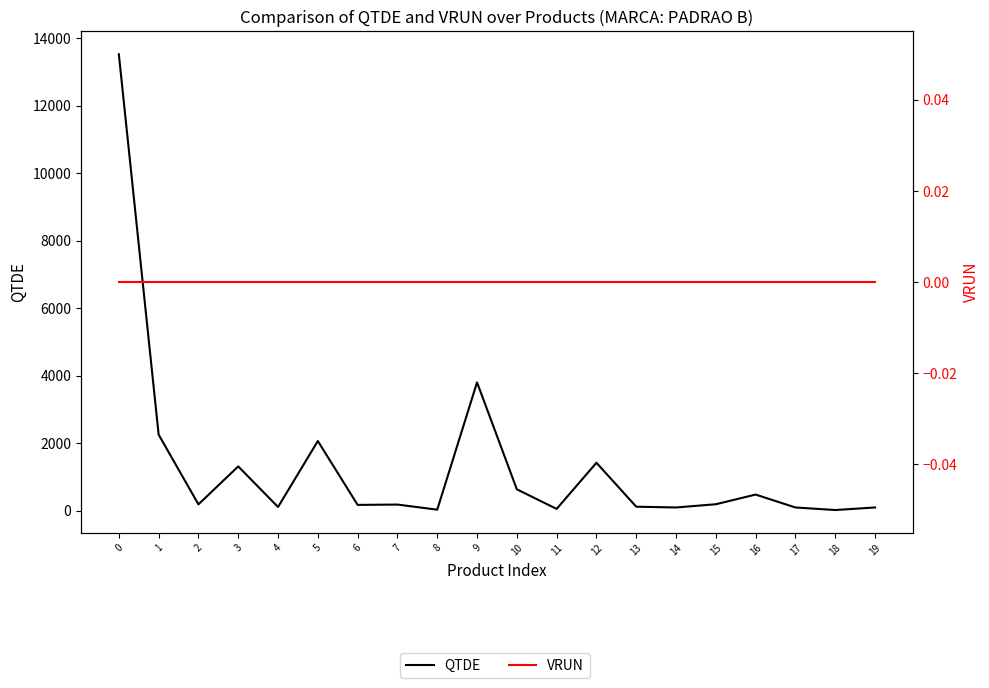

At how many categories does at least one series exceed 5657?

1